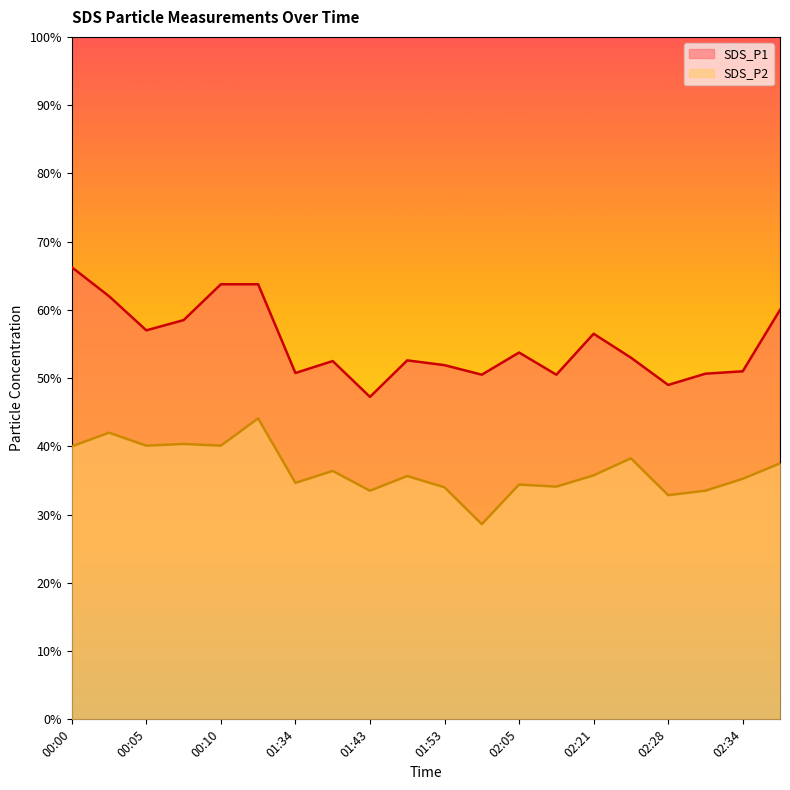

Which series has the widest spread of values?

SDS_P1